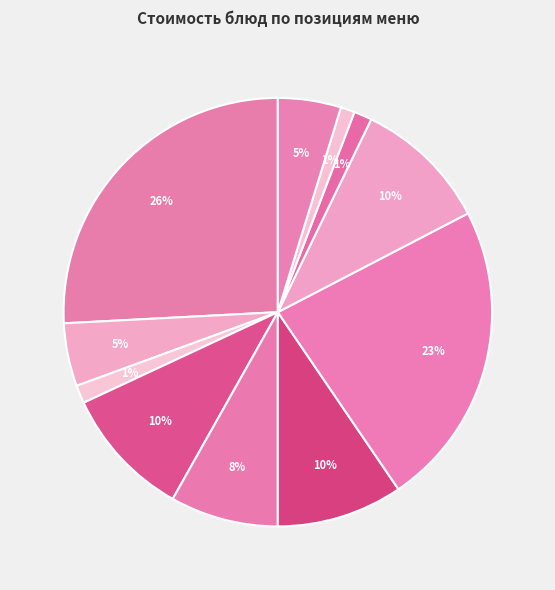

How many segments does this pie chart have?

11